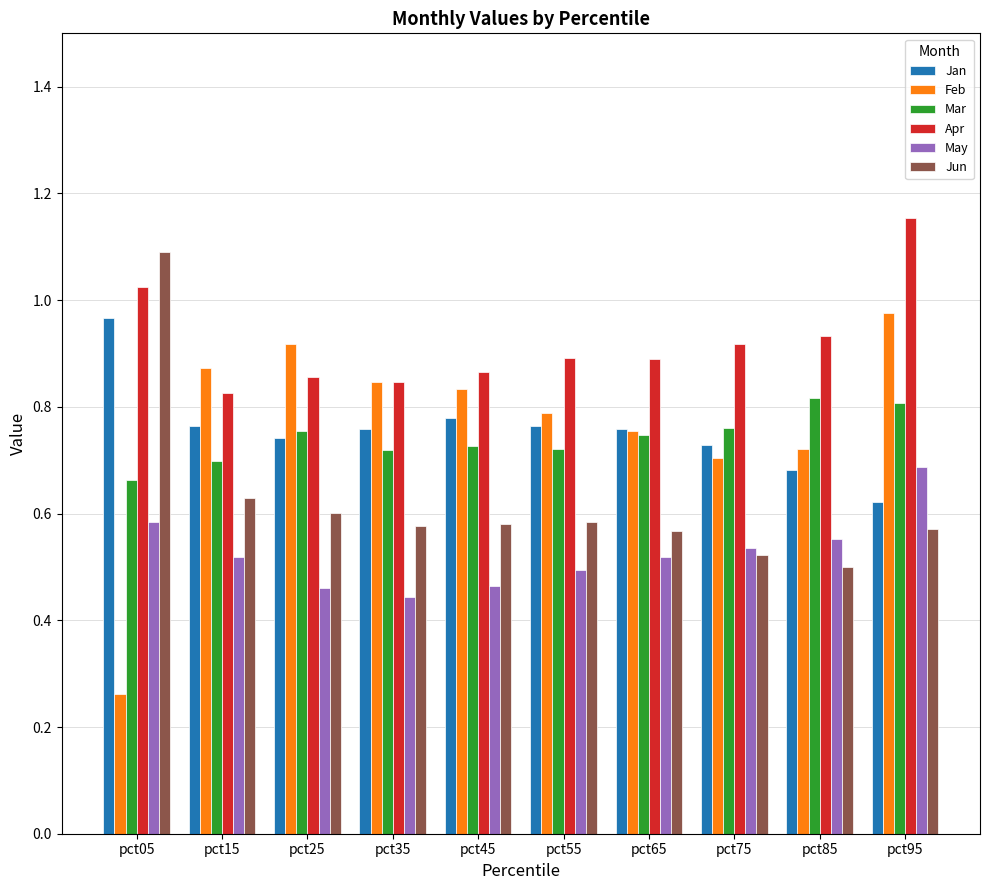

What is the sum of all Feb values?

7.7